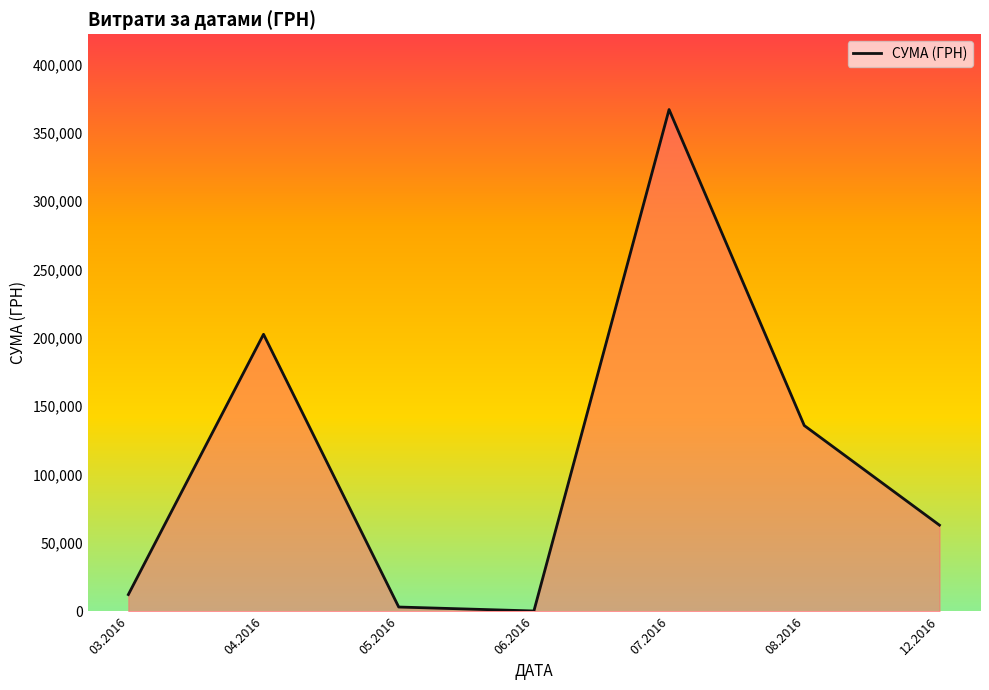

Reading right to left, extract all data points from this chart.

63015.0	135864.7	366938.8	240.0	3134.7	202582.7	12255.4